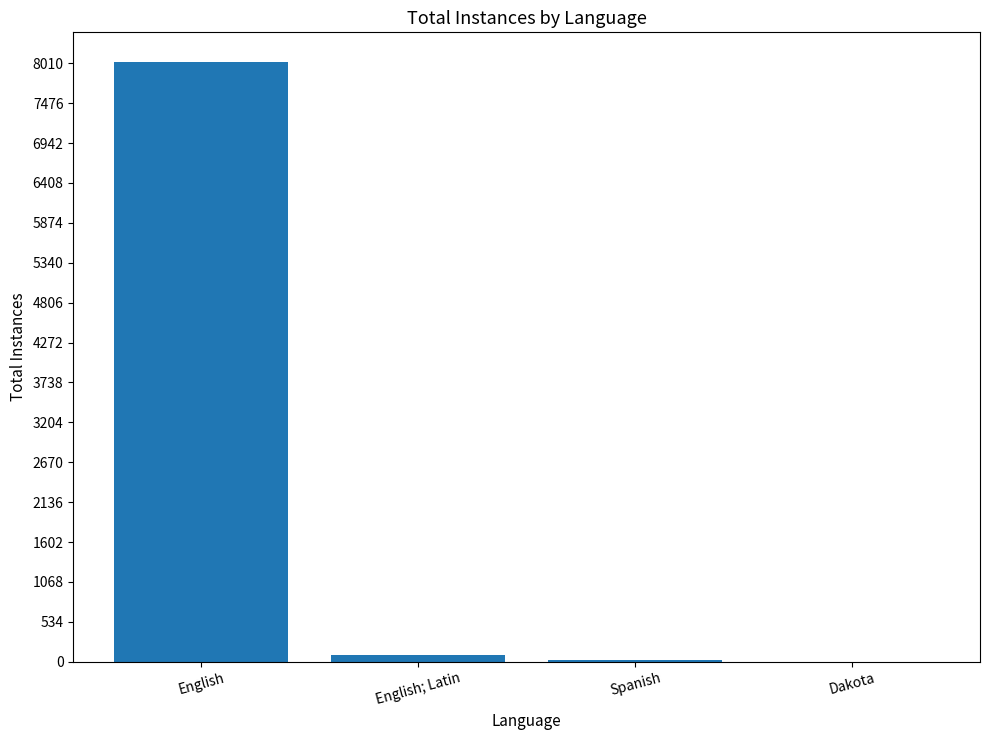

How many data points does each series have?

4